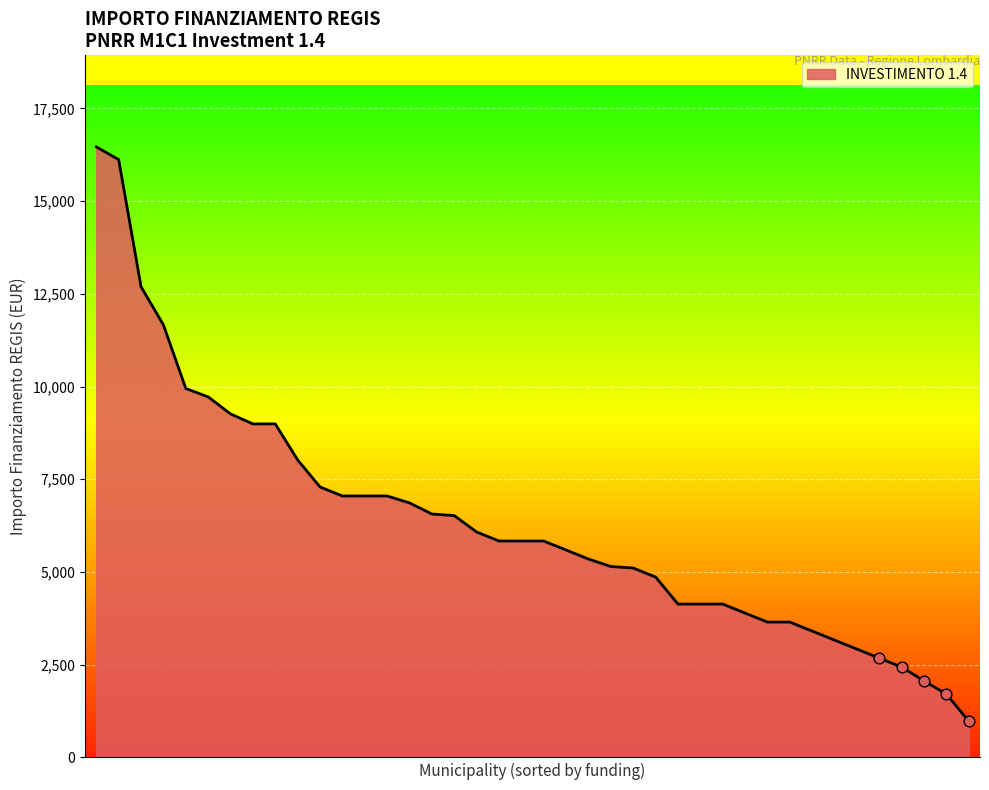

What is the smallest value displayed?

972